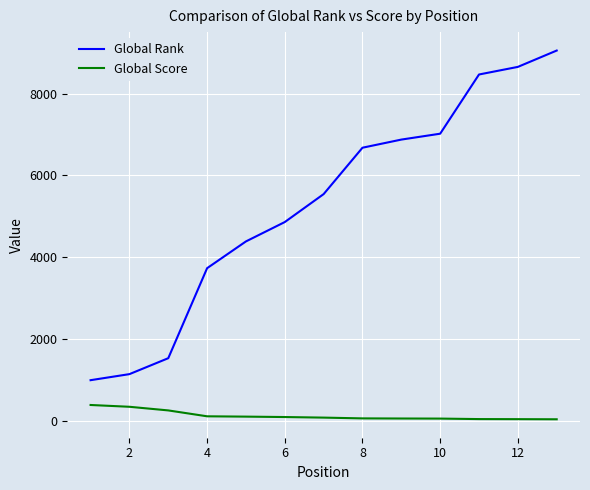

List the series in order of their peak value, lowest first.

Global Score, Global Rank